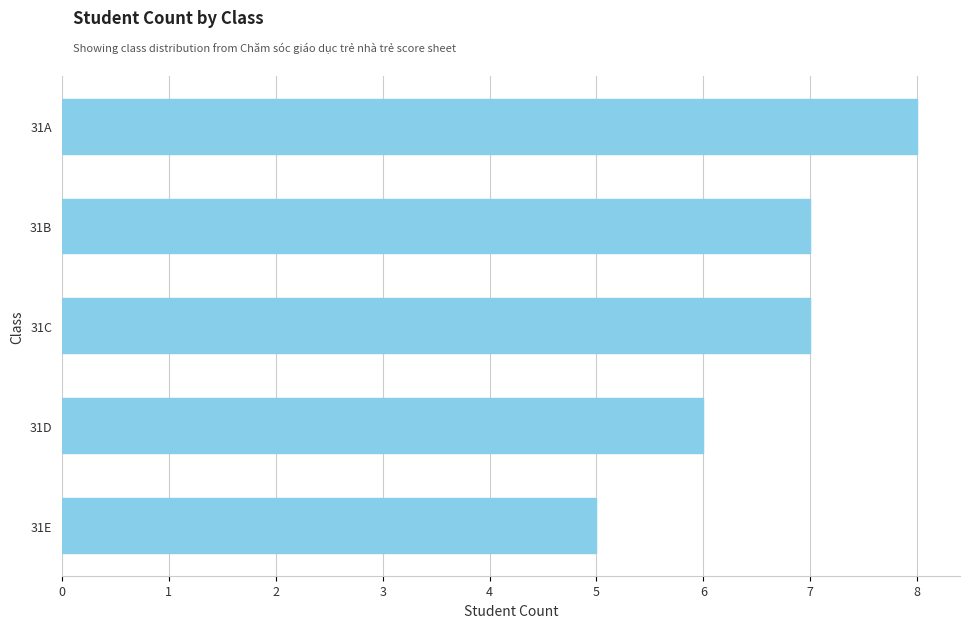

What value does the data have at 31A?

8